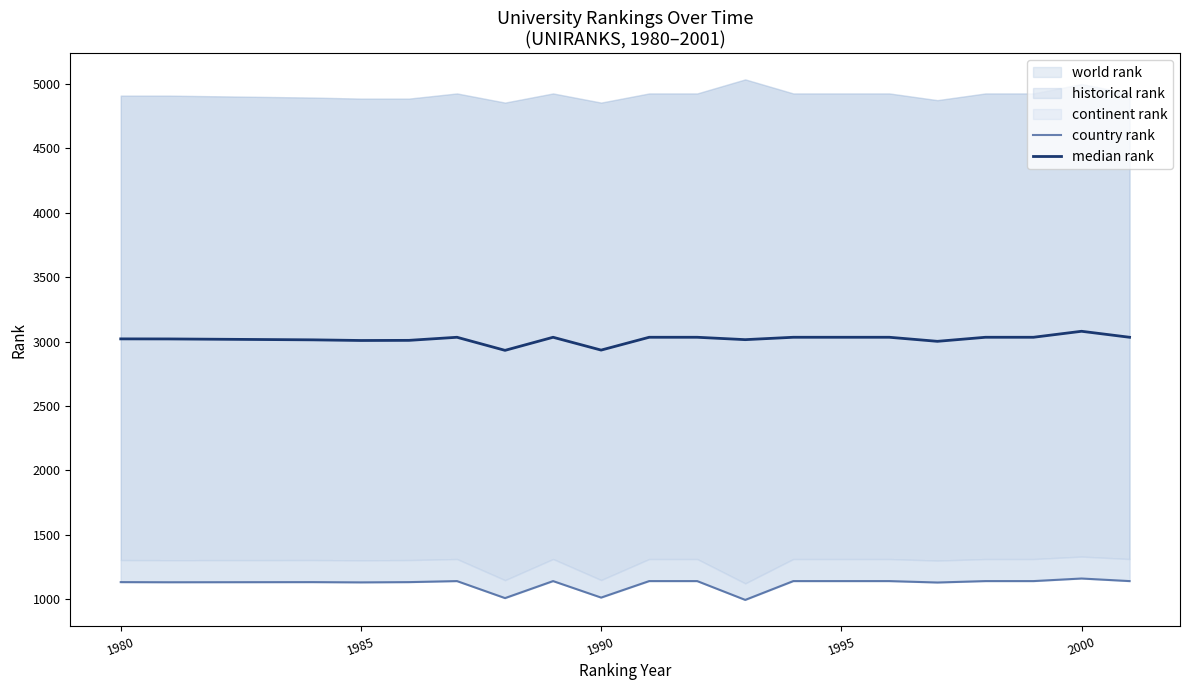

What is the average value of the median rank series?

3018.1